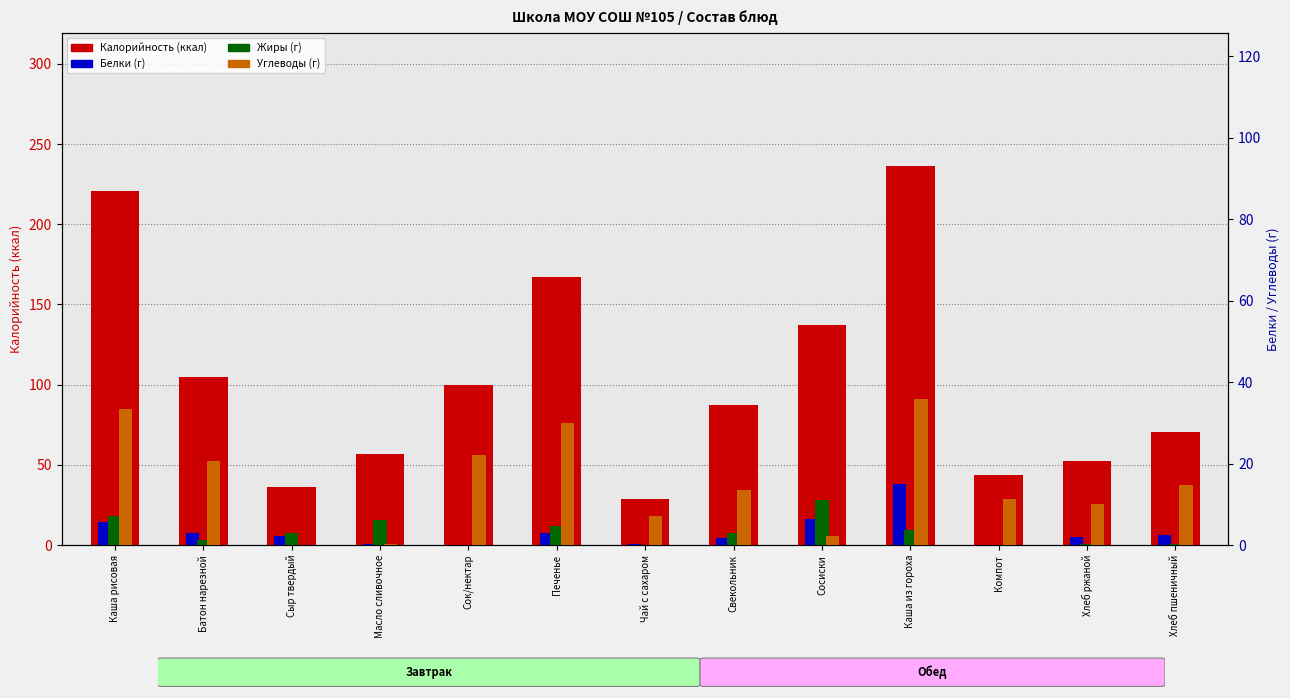

At which label is Углеводы closest to 17?

Хлеб пшеничный